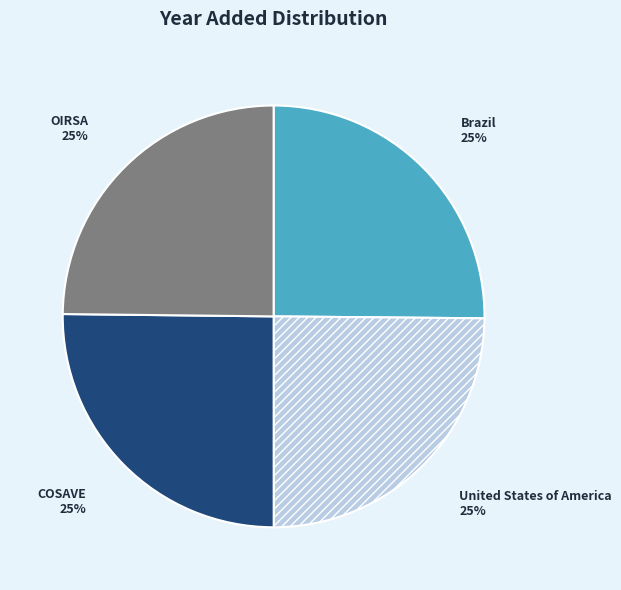

What is the ratio of the value at Brazil to the value at OIRSA?

1.0